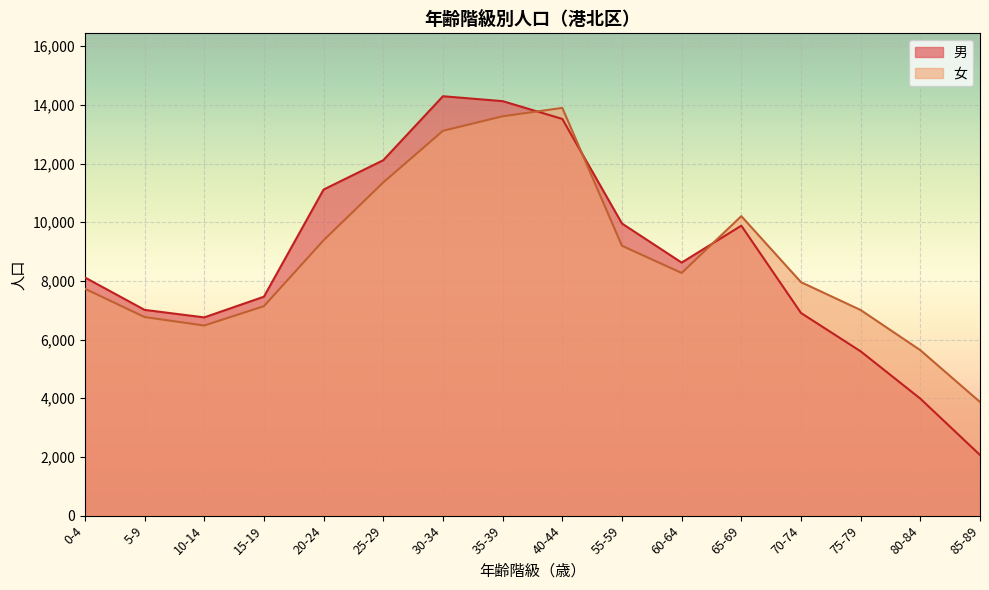

Reading right to left, list all the values displayed in this chart.

男: 2067	3988	5600	6908	9883	8625	9957	13522	14128	14295	12114	11115	7462	6757	7013	8118
女: 3873	5639	7008	7958	10208	8272	9198	13898	13611	13117	11357	9386	7140	6480	6769	7734